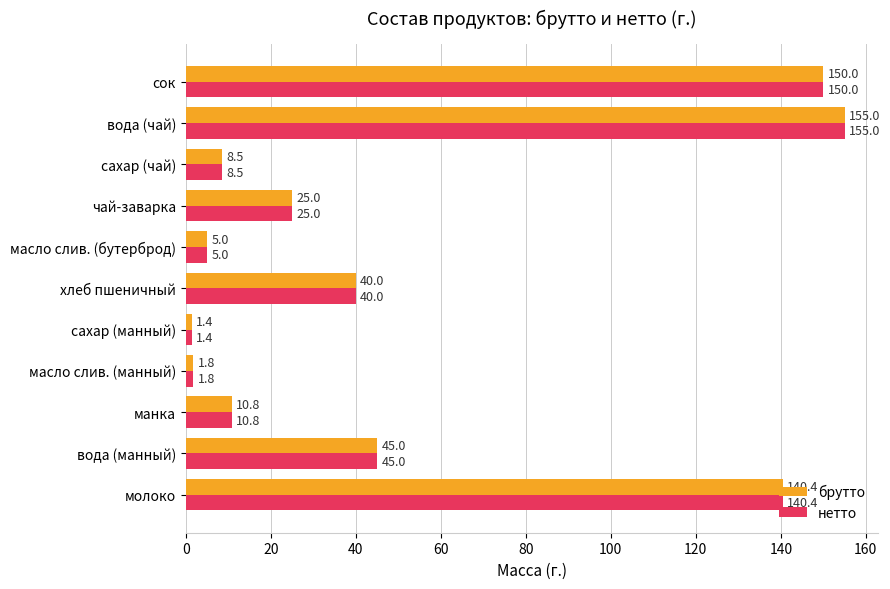

At which category is the sum across all series the highest?

вода (чай)